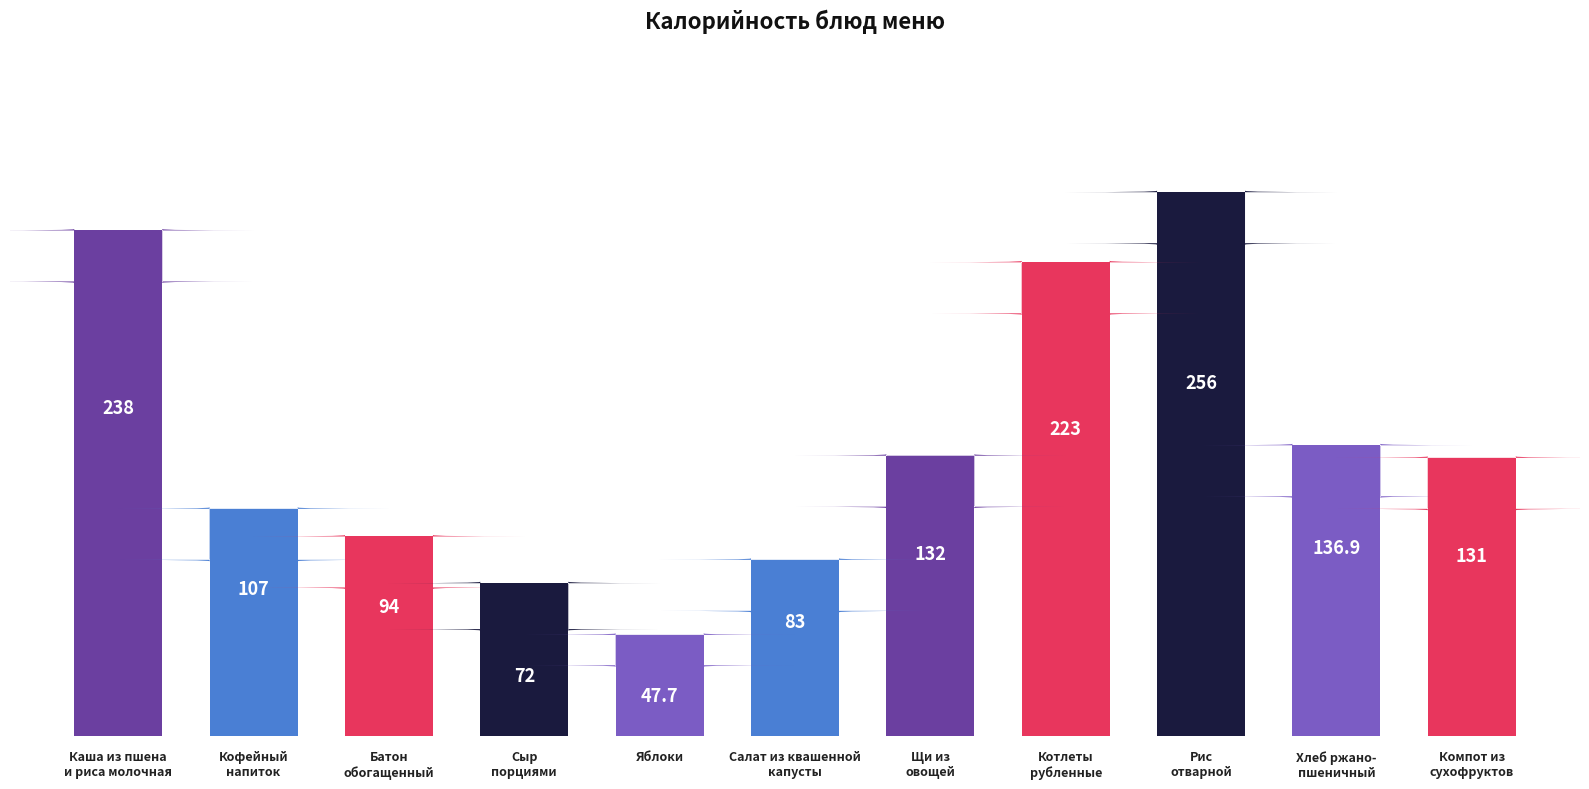

Rank the categories by value from highest to lowest.

Рис
отварной, Каша из пшена
и риса молочная, Котлеты
рубленные, Хлеб ржано-
пшеничный, Щи из
овощей, Компот из
сухофруктов, Кофейный
напиток, Батон
обогащенный, Салат из квашенной
капусты, Сыр
порциями, Яблоки